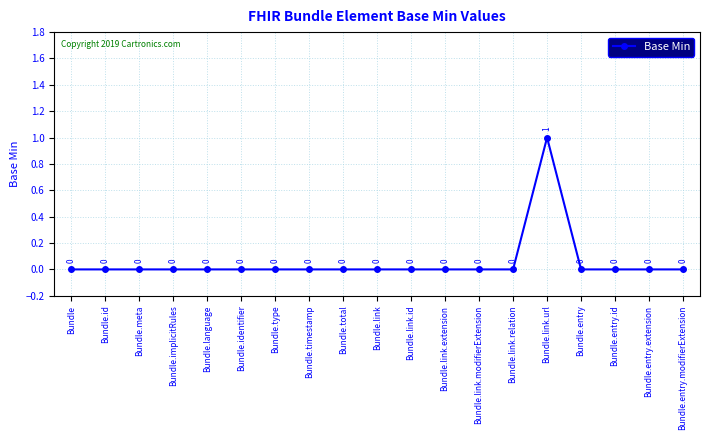

Count the values in the range 0 to 1.

19